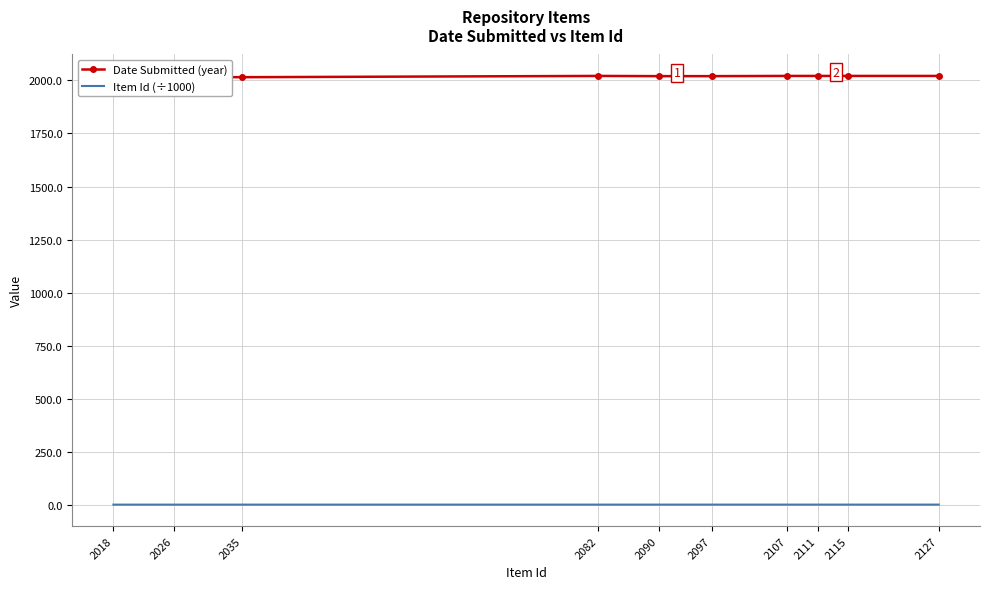

What is the greatest value displayed?

2021.0